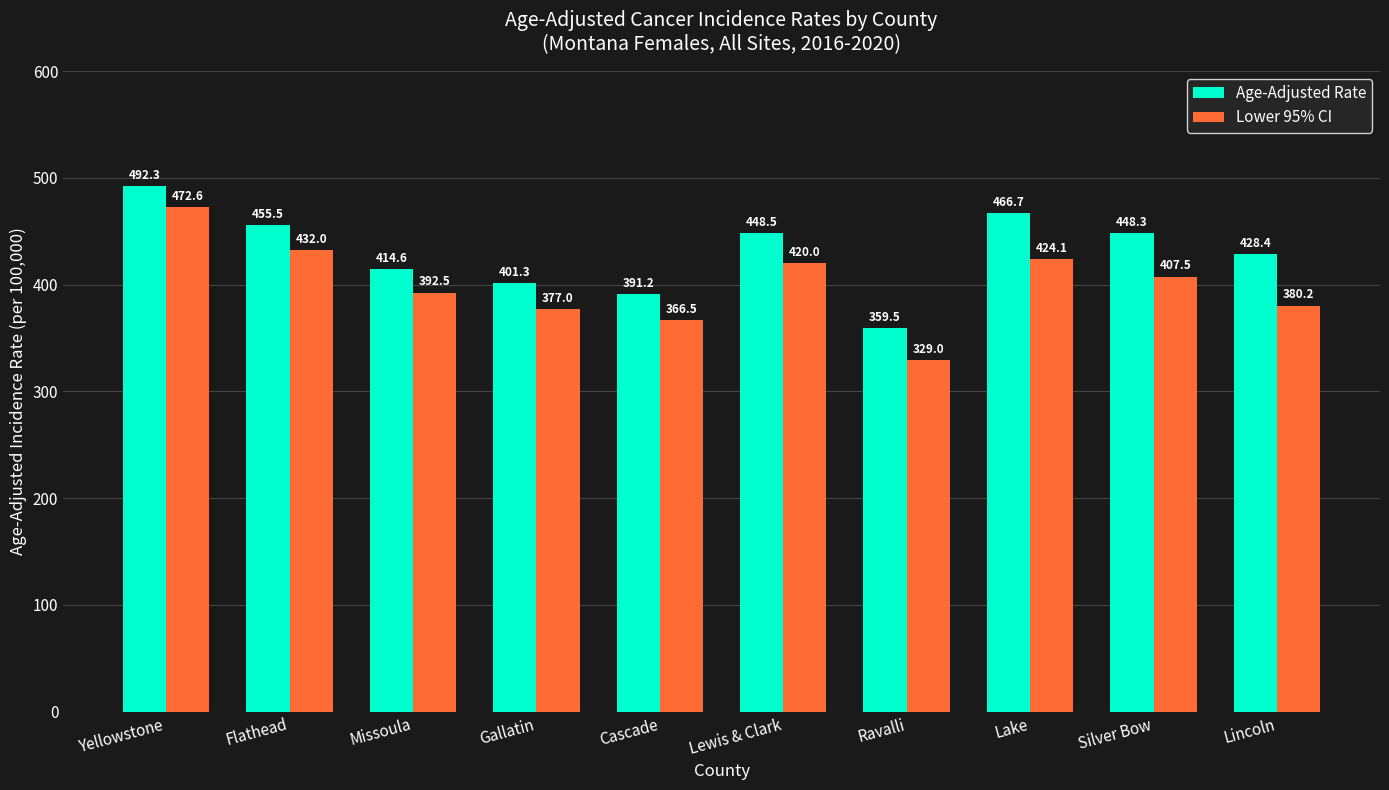

What is the sum of the Age-Adjusted Rate values at Lincoln and Yellowstone?

920.7